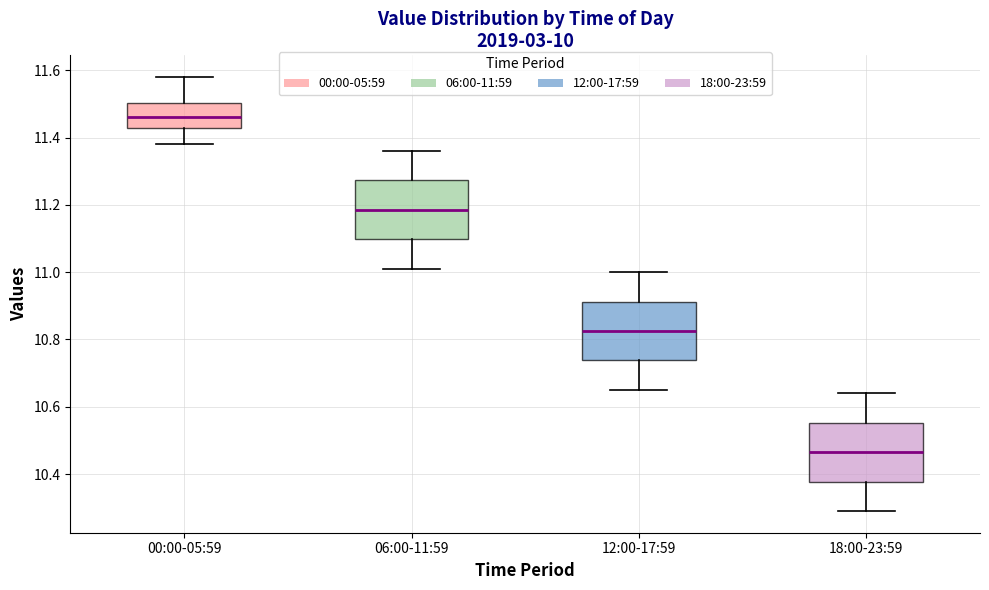

Where is the upper edge of the box for 06:00-11:59 on the y-axis? The values are not printed on the chart, so give them approximately, as read against the axis.

11.28